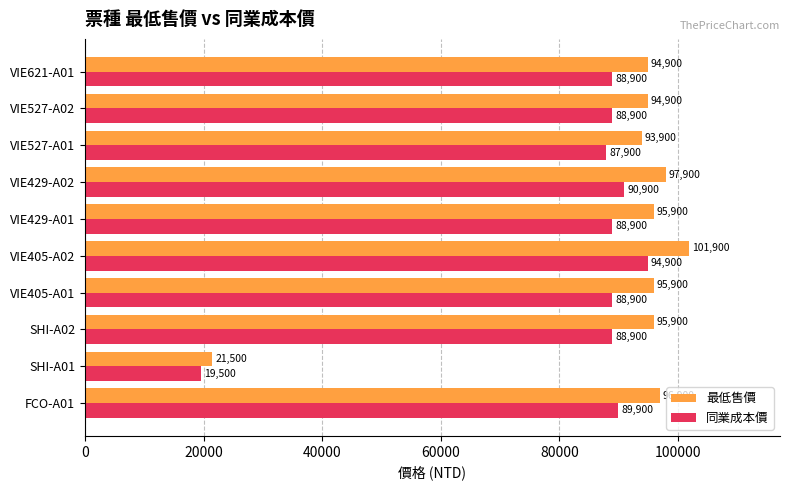

The 最低售價 series shows 96900 at FCO-A01. True or false?

True